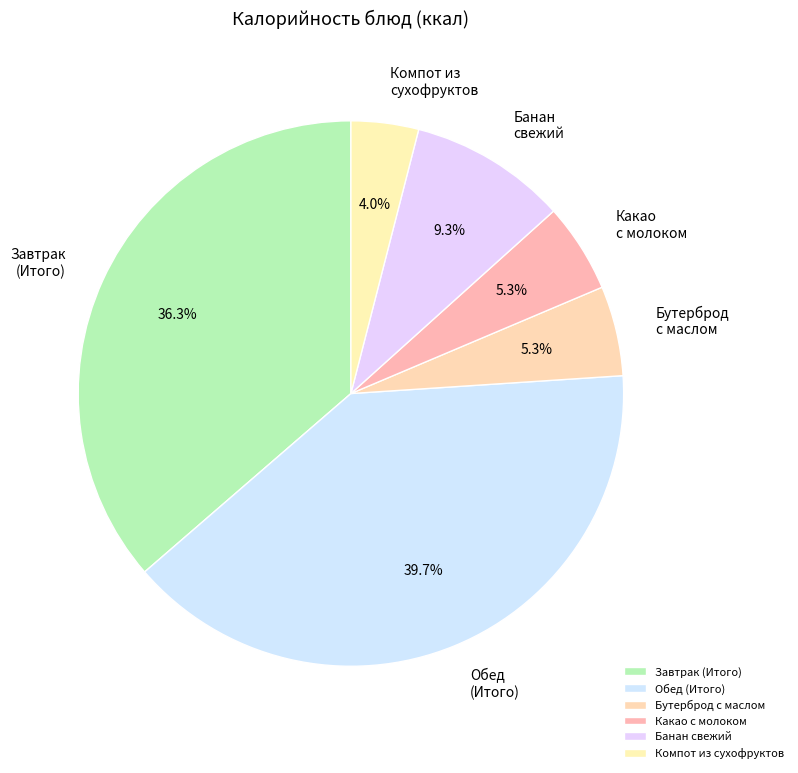

To the nearest percent, what is the difference between the largest and smallest slice percentages?

36%